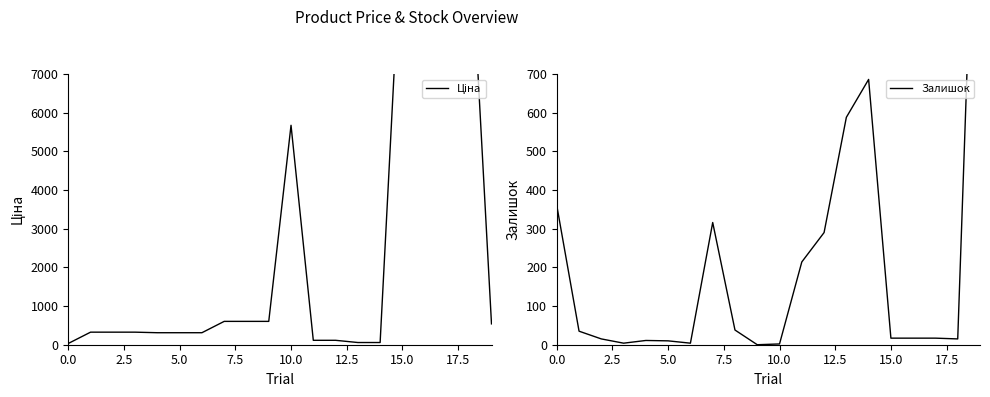

True or false: Залишок has a value of 686.0 at 14.

True